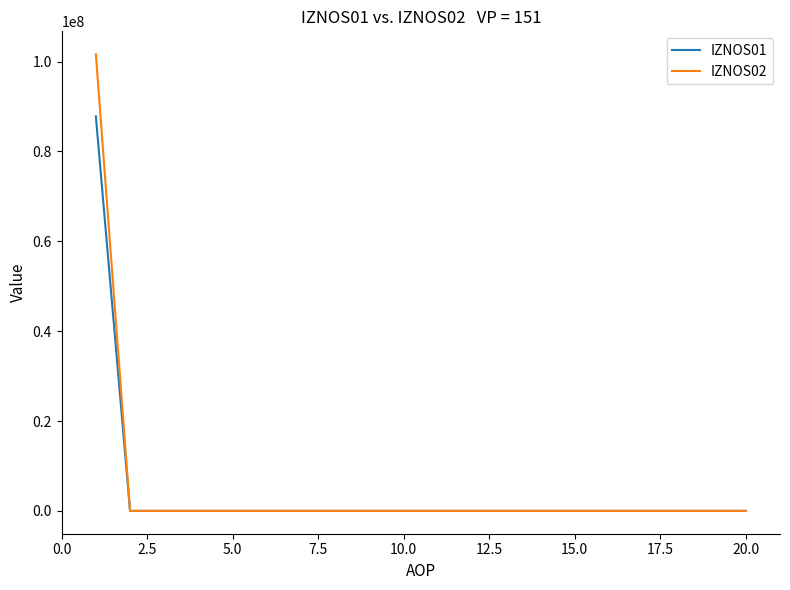

Which series has the largest range (max minus min)?

IZNOS02